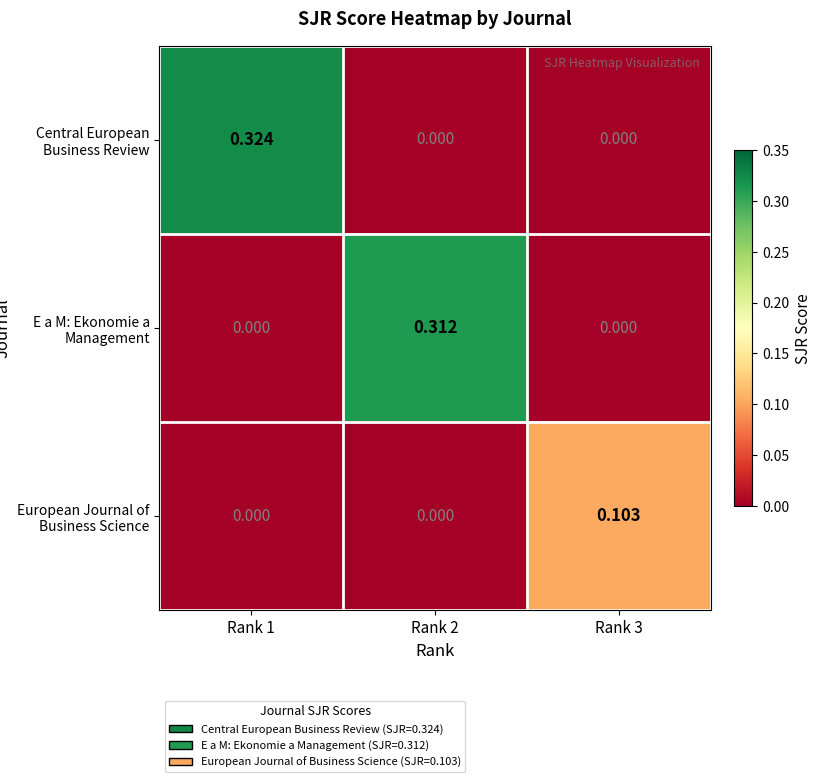

At how many categories does at least one series exceed 0?

3